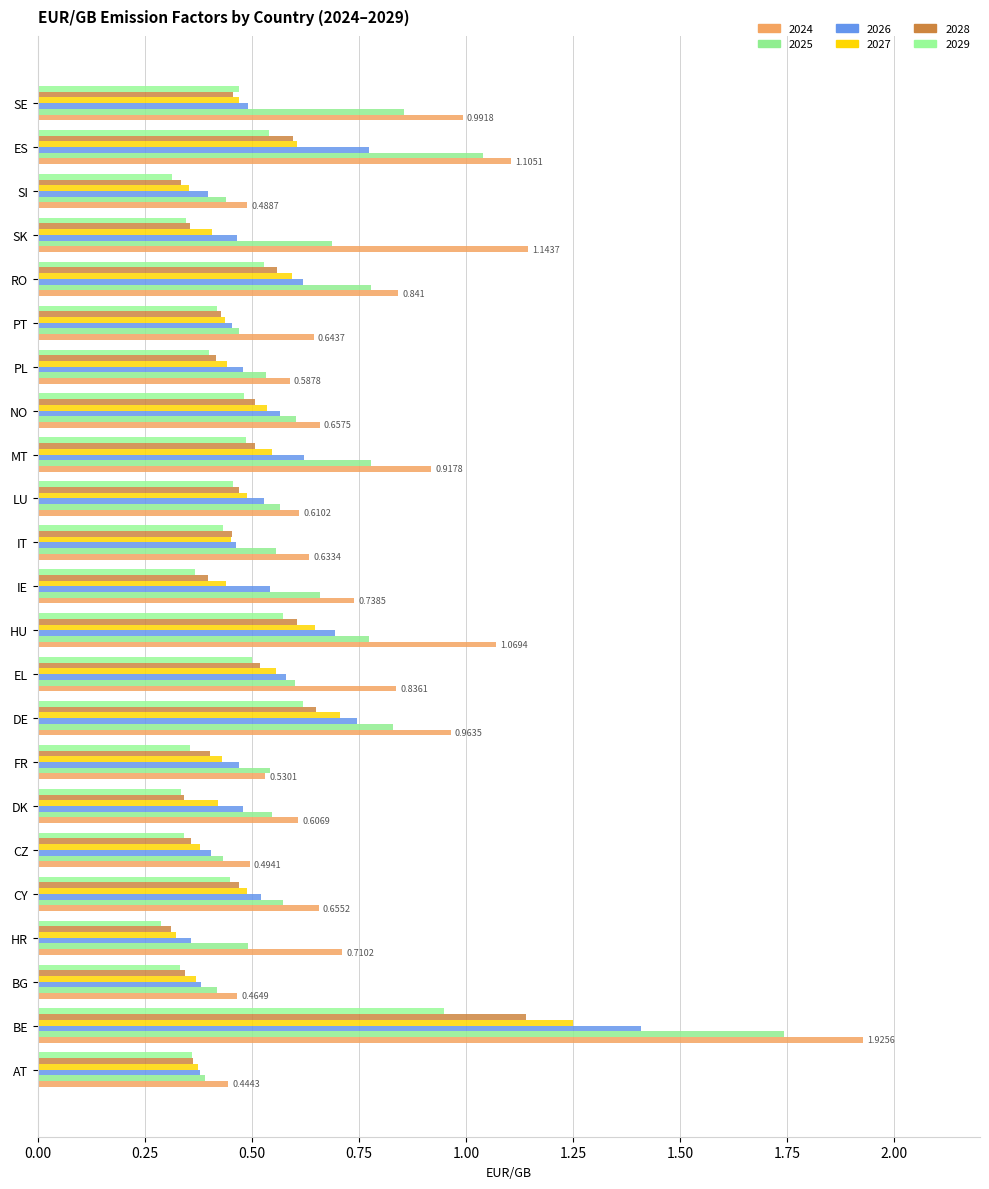

How many distinct data groups are displayed?

6